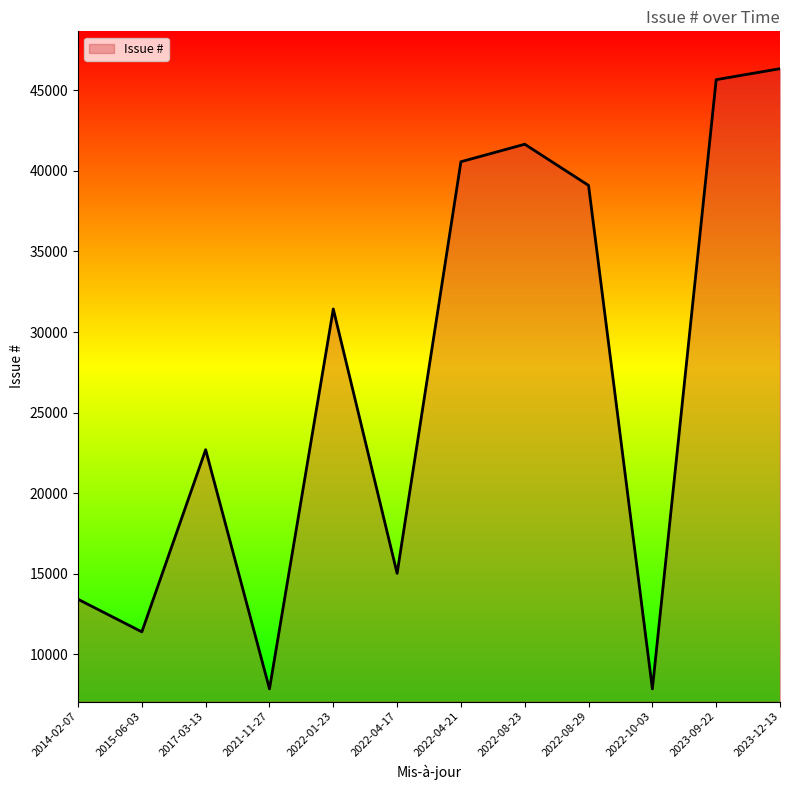

What position from the right is 2022-04-17?

7